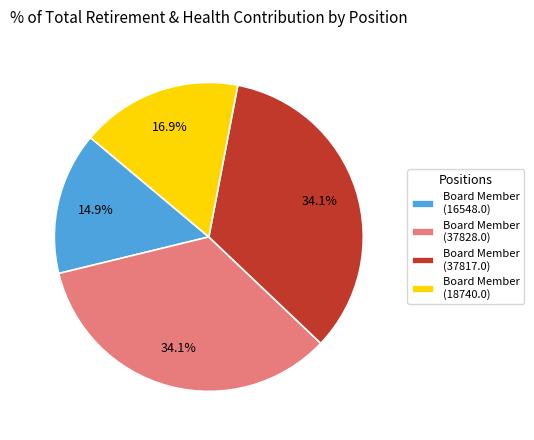

Which category has the smallest portion of the pie?

Board Member (16548.0)